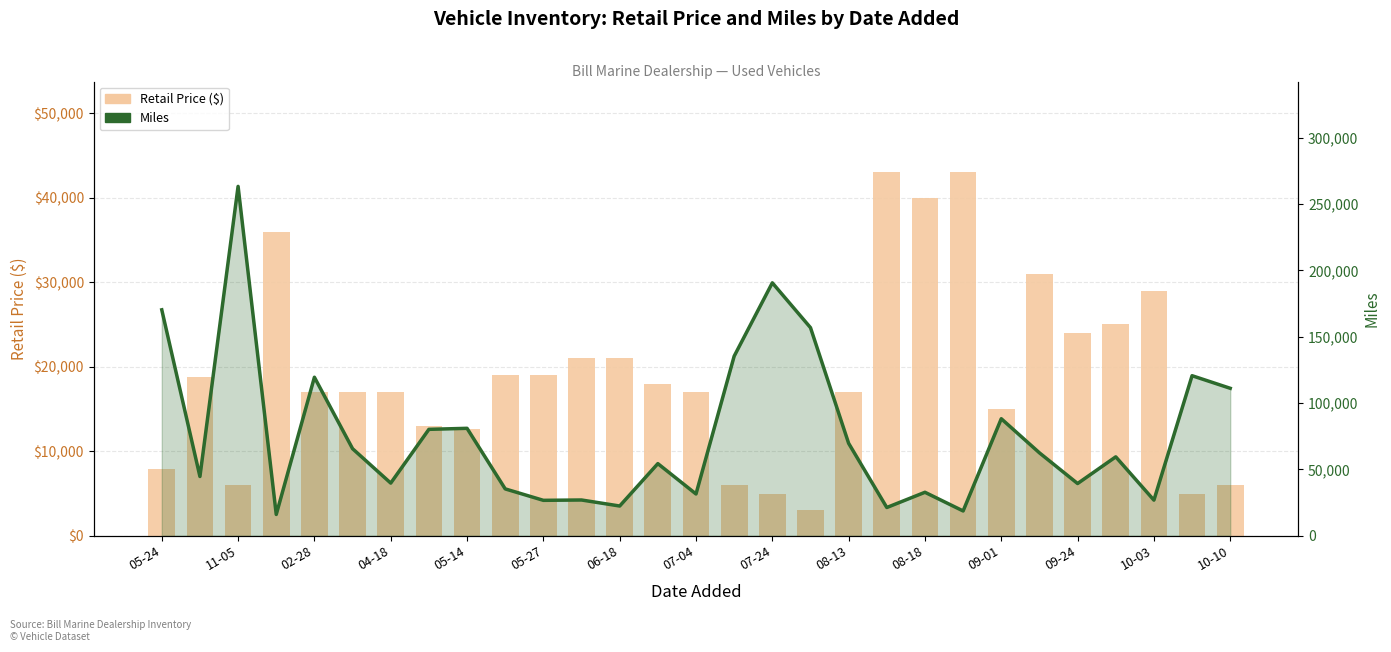

True or false: Retail Price ($) has a value of 16995 at 08-13.

True